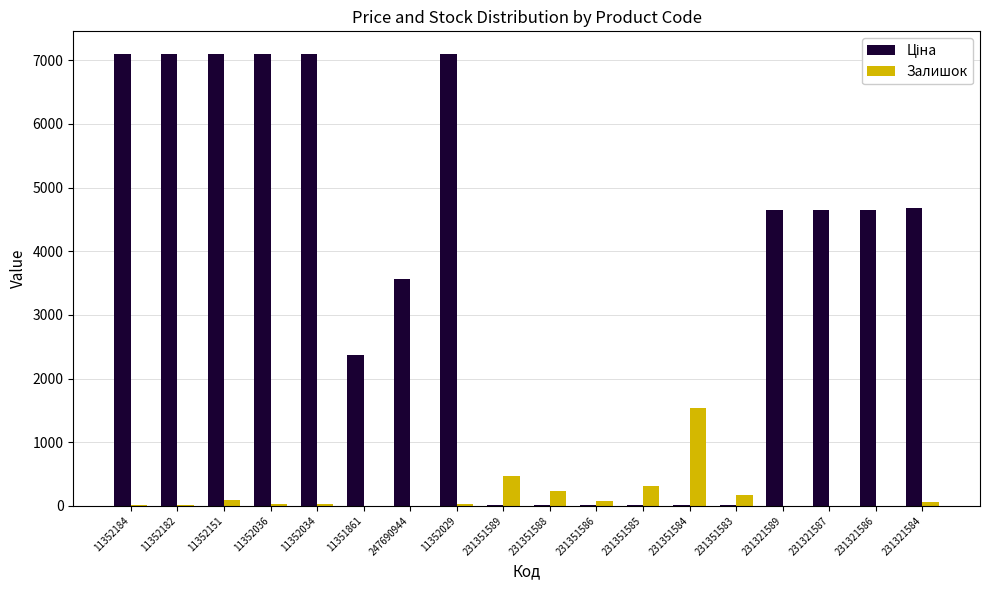

Are the bars horizontal?

No